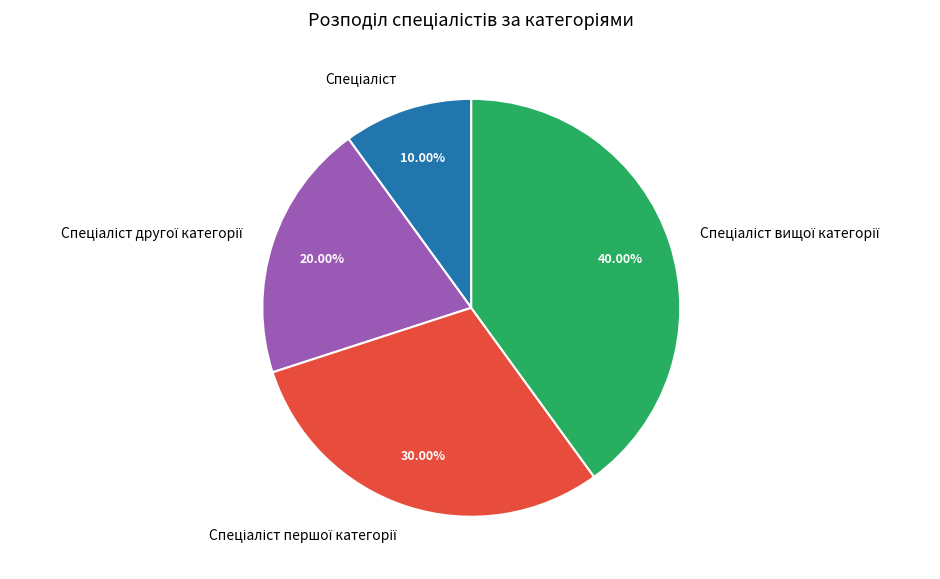

To the nearest percent, what is the difference between the largest and smallest slice percentages?

30%